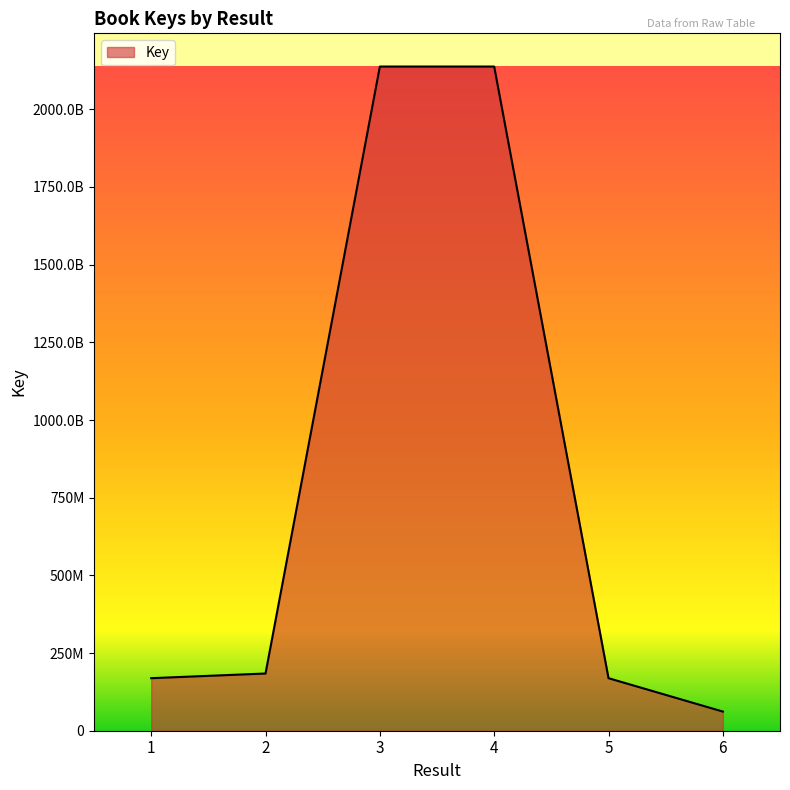

Is this an area chart (filled region under the line)?

Yes